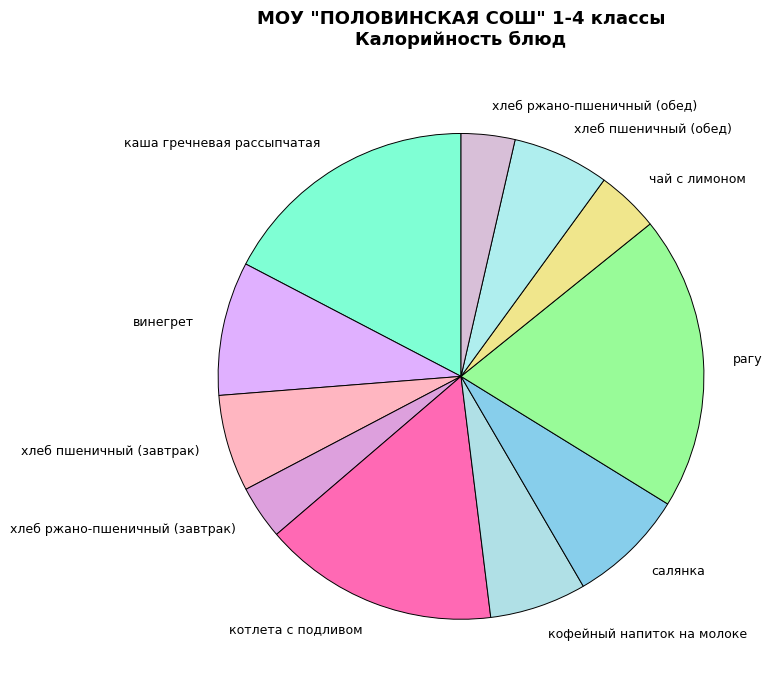

True or false: хлеб пшеничный (завтрак) accounts for 1% of the total.

False